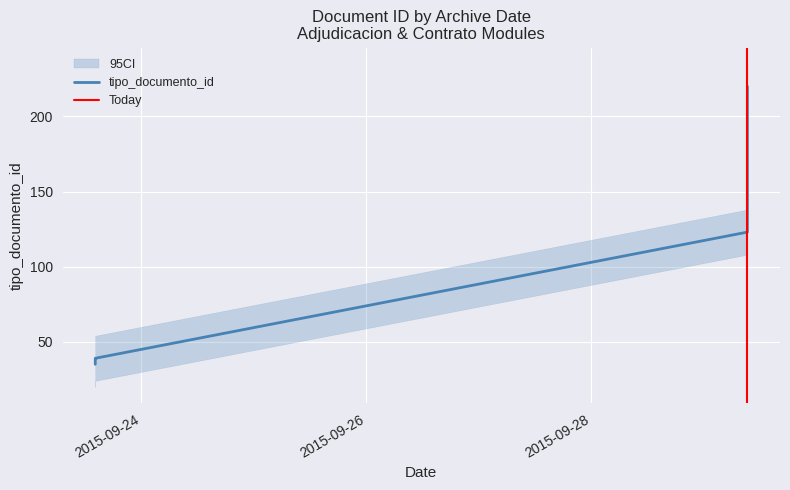

What is the difference between the values at 2015-09-23 14:09:48 and 2015-09-23 14:09:48?

2